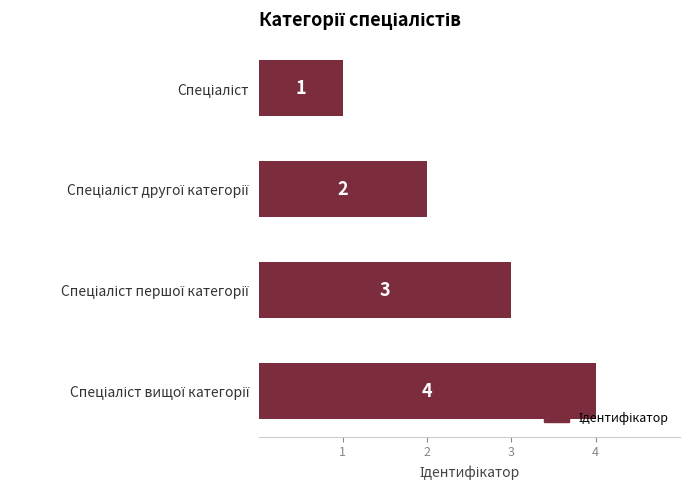

What is the minimum value shown in the chart?

1